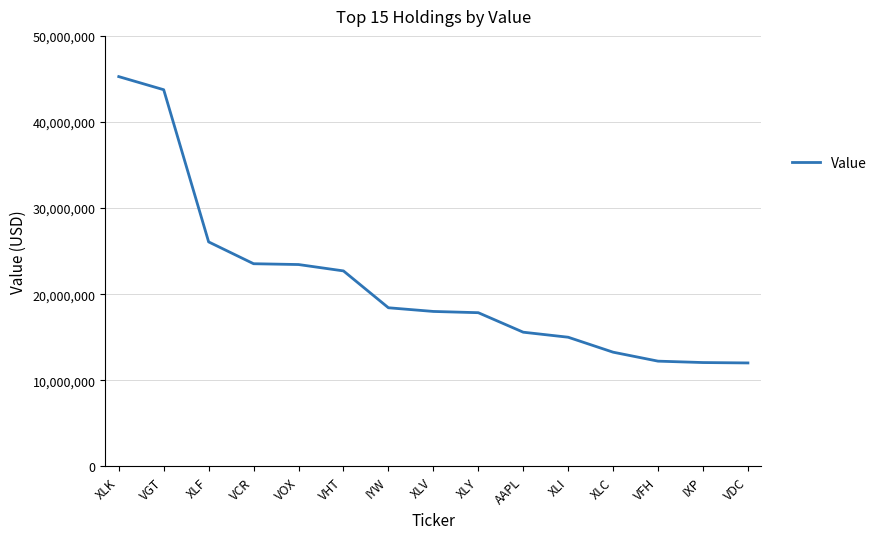

The chart shows a value of 26673059 at XLK. True or false?

False